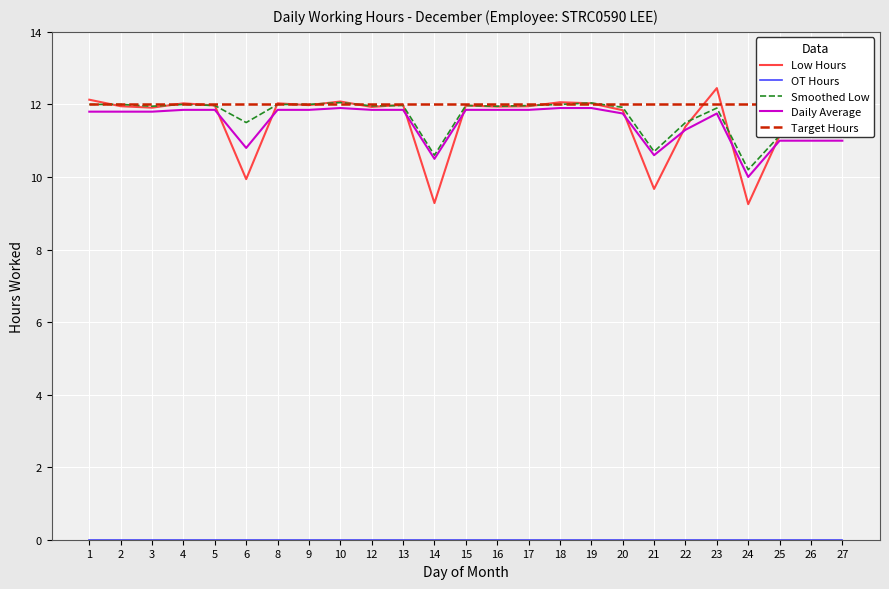

Reading left to right, what are all the values shown in this chart?

Low Hours: 12.1	11.9	11.9	12.0	12.0	9.9	12.0	12.0	12.1	11.9	12.0	9.3	12.0	11.9	11.9	12.1	12.0	11.8	9.7	11.4	12.4	9.2	11.1	11.1	11.1
OT Hours: 0.0	0.0	0.0	0.0	0.0	0.0	0.0	0.0	0.0	0.0	0.0	0.0	0.0	0.0	0.0	0.0	0.0	0.0	0.0	0.0	0.0	0.0	0.0	0.0	0.0
Smoothed Low: 12.0	12.0	11.9	12.0	12.0	11.5	12.0	12.0	12.1	12.0	12.0	10.6	12.0	11.9	12.0	12.0	12.0	11.9	10.7	11.5	11.9	10.2	11.1	11.1	11.1
Daily Average: 11.8	11.8	11.8	11.8	11.8	10.8	11.8	11.8	11.9	11.8	11.8	10.5	11.8	11.8	11.8	11.9	11.9	11.8	10.6	11.3	11.8	10.0	11.0	11.0	11.0
Target Hours: 12.0	12.0	12.0	12.0	12.0	12.0	12.0	12.0	12.0	12.0	12.0	12.0	12.0	12.0	12.0	12.0	12.0	12.0	12.0	12.0	12.0	12.0	12.0	12.0	12.0